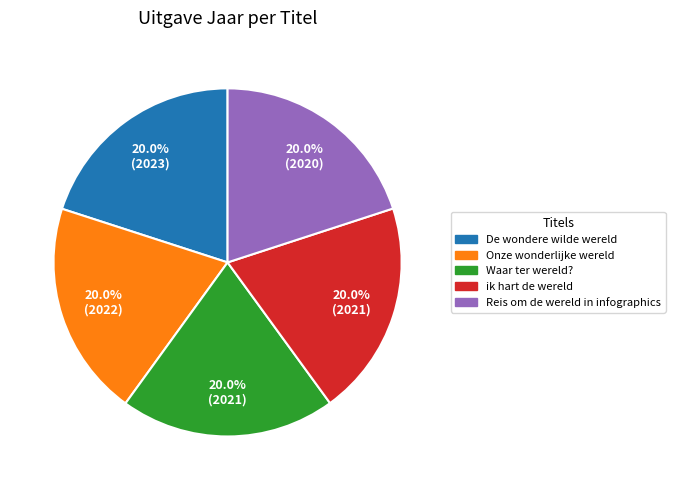

Approximately how many times larger is the value at Reis om de wereld in infographics compared to De wondere wilde wereld?

1.0